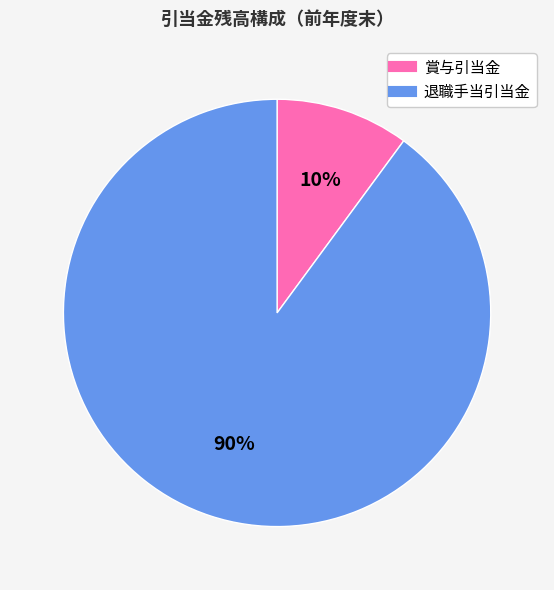

What percentage is the 賞与引当金 slice, to the nearest percent?

10%